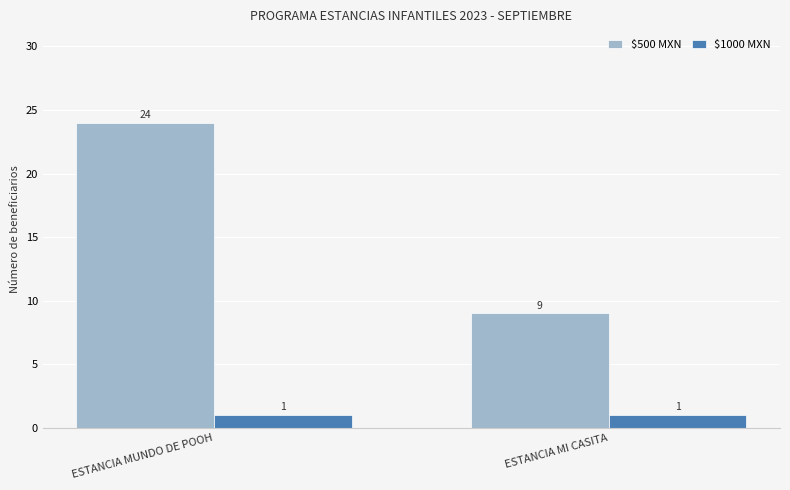

What is the difference between the highest and lowest values at ESTANCIA MI CASITA?

8